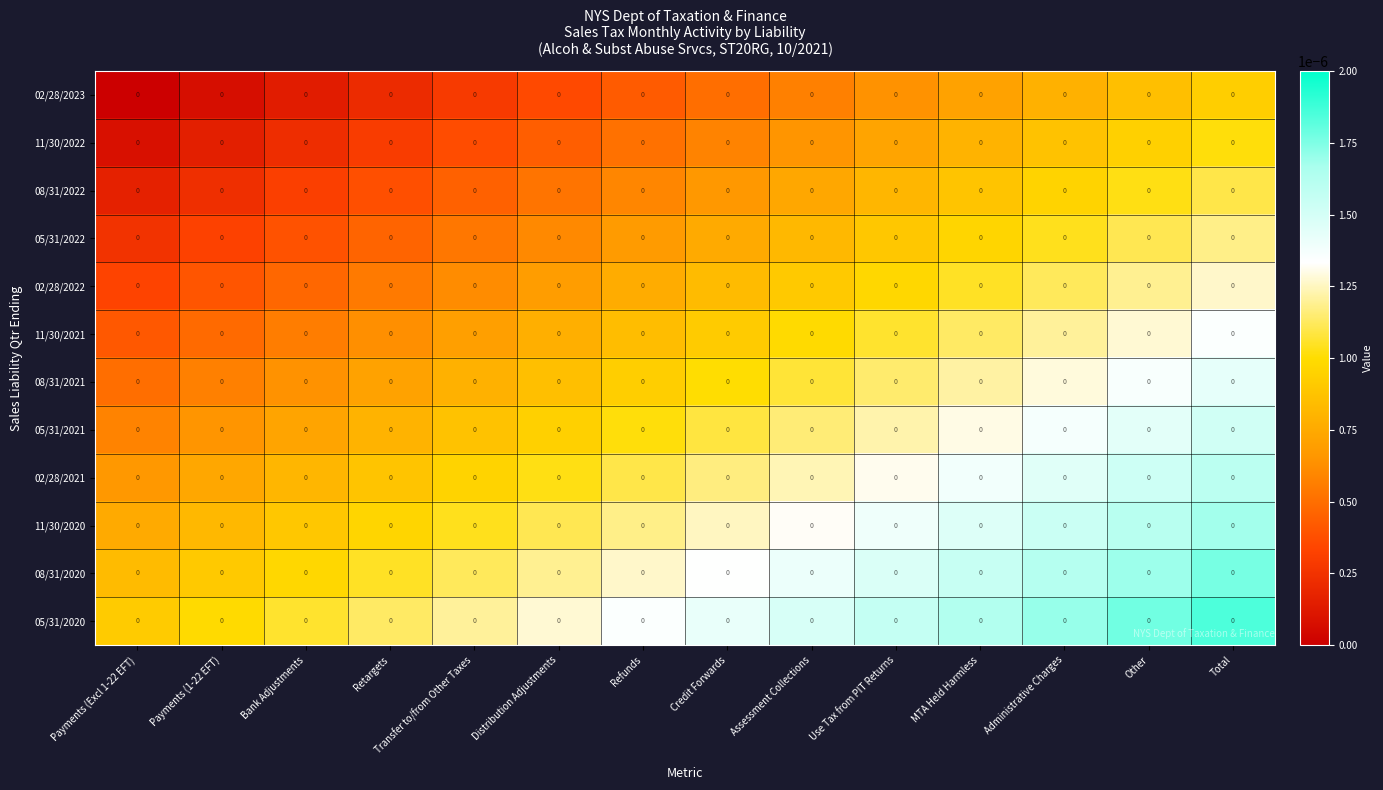

Reading left to right, extract all data points from this chart.

02/28/2023: Payments (Excl 1-22 EFT)=0.0	Payments (1-22 EFT)=0.0	Bank Adjustments=0.0	Retargets=0.0	Transfer to/from Other Taxes=0.0	Distribution Adjustments=0.0	Refunds=0.0	Credit Forwards=0.0	Assessment Collections=0.0	Use Tax from PIT Returns=0.0	MTA Held Harmless=0.0	Administrative Charges=0.0	Other=0.0	Total=0.0
11/30/2022: Payments (Excl 1-22 EFT)=0.0	Payments (1-22 EFT)=0.0	Bank Adjustments=0.0	Retargets=0.0	Transfer to/from Other Taxes=0.0	Distribution Adjustments=0.0	Refunds=0.0	Credit Forwards=0.0	Assessment Collections=0.0	Use Tax from PIT Returns=0.0	MTA Held Harmless=0.0	Administrative Charges=0.0	Other=0.0	Total=0.0
08/31/2022: Payments (Excl 1-22 EFT)=0.0	Payments (1-22 EFT)=0.0	Bank Adjustments=0.0	Retargets=0.0	Transfer to/from Other Taxes=0.0	Distribution Adjustments=0.0	Refunds=0.0	Credit Forwards=0.0	Assessment Collections=0.0	Use Tax from PIT Returns=0.0	MTA Held Harmless=0.0	Administrative Charges=0.0	Other=0.0	Total=0.0
05/31/2022: Payments (Excl 1-22 EFT)=0.0	Payments (1-22 EFT)=0.0	Bank Adjustments=0.0	Retargets=0.0	Transfer to/from Other Taxes=0.0	Distribution Adjustments=0.0	Refunds=0.0	Credit Forwards=0.0	Assessment Collections=0.0	Use Tax from PIT Returns=0.0	MTA Held Harmless=0.0	Administrative Charges=0.0	Other=0.0	Total=0.0
02/28/2022: Payments (Excl 1-22 EFT)=0.0	Payments (1-22 EFT)=0.0	Bank Adjustments=0.0	Retargets=0.0	Transfer to/from Other Taxes=0.0	Distribution Adjustments=0.0	Refunds=0.0	Credit Forwards=0.0	Assessment Collections=0.0	Use Tax from PIT Returns=0.0	MTA Held Harmless=0.0	Administrative Charges=0.0	Other=0.0	Total=0.0
11/30/2021: Payments (Excl 1-22 EFT)=0.0	Payments (1-22 EFT)=0.0	Bank Adjustments=0.0	Retargets=0.0	Transfer to/from Other Taxes=0.0	Distribution Adjustments=0.0	Refunds=0.0	Credit Forwards=0.0	Assessment Collections=0.0	Use Tax from PIT Returns=0.0	MTA Held Harmless=0.0	Administrative Charges=0.0	Other=0.0	Total=0.0
08/31/2021: Payments (Excl 1-22 EFT)=0.0	Payments (1-22 EFT)=0.0	Bank Adjustments=0.0	Retargets=0.0	Transfer to/from Other Taxes=0.0	Distribution Adjustments=0.0	Refunds=0.0	Credit Forwards=0.0	Assessment Collections=0.0	Use Tax from PIT Returns=0.0	MTA Held Harmless=0.0	Administrative Charges=0.0	Other=0.0	Total=0.0
05/31/2021: Payments (Excl 1-22 EFT)=0.0	Payments (1-22 EFT)=0.0	Bank Adjustments=0.0	Retargets=0.0	Transfer to/from Other Taxes=0.0	Distribution Adjustments=0.0	Refunds=0.0	Credit Forwards=0.0	Assessment Collections=0.0	Use Tax from PIT Returns=0.0	MTA Held Harmless=0.0	Administrative Charges=0.0	Other=0.0	Total=0.0
02/28/2021: Payments (Excl 1-22 EFT)=0.0	Payments (1-22 EFT)=0.0	Bank Adjustments=0.0	Retargets=0.0	Transfer to/from Other Taxes=0.0	Distribution Adjustments=0.0	Refunds=0.0	Credit Forwards=0.0	Assessment Collections=0.0	Use Tax from PIT Returns=0.0	MTA Held Harmless=0.0	Administrative Charges=0.0	Other=0.0	Total=0.0
11/30/2020: Payments (Excl 1-22 EFT)=0.0	Payments (1-22 EFT)=0.0	Bank Adjustments=0.0	Retargets=0.0	Transfer to/from Other Taxes=0.0	Distribution Adjustments=0.0	Refunds=0.0	Credit Forwards=0.0	Assessment Collections=0.0	Use Tax from PIT Returns=0.0	MTA Held Harmless=0.0	Administrative Charges=0.0	Other=0.0	Total=0.0
08/31/2020: Payments (Excl 1-22 EFT)=0.0	Payments (1-22 EFT)=0.0	Bank Adjustments=0.0	Retargets=0.0	Transfer to/from Other Taxes=0.0	Distribution Adjustments=0.0	Refunds=0.0	Credit Forwards=0.0	Assessment Collections=0.0	Use Tax from PIT Returns=0.0	MTA Held Harmless=0.0	Administrative Charges=0.0	Other=0.0	Total=0.0
05/31/2020: Payments (Excl 1-22 EFT)=0.0	Payments (1-22 EFT)=0.0	Bank Adjustments=0.0	Retargets=0.0	Transfer to/from Other Taxes=0.0	Distribution Adjustments=0.0	Refunds=0.0	Credit Forwards=0.0	Assessment Collections=0.0	Use Tax from PIT Returns=0.0	MTA Held Harmless=0.0	Administrative Charges=0.0	Other=0.0	Total=0.0